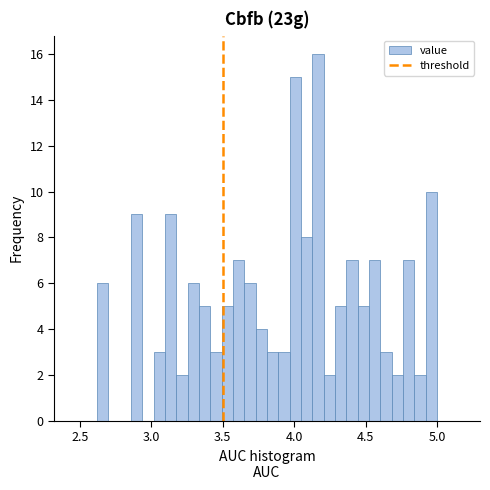

Read against the x-axis, roughly where is the centre of the tallest bar?

4.15